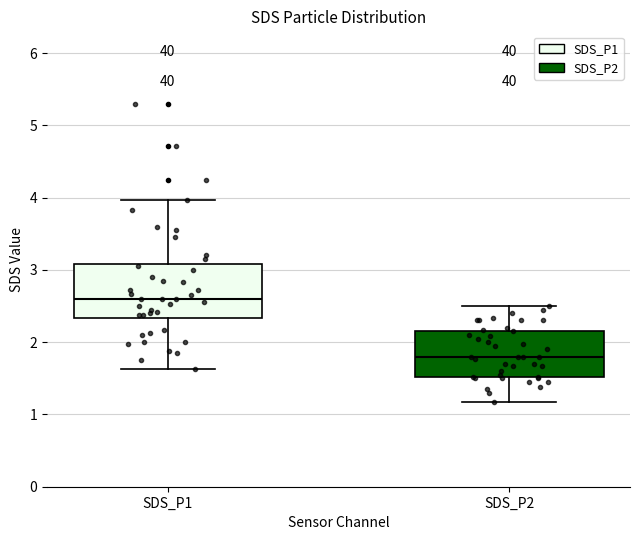

Which box is the tallest, from its lower edge to its upper edge?

SDS_P1